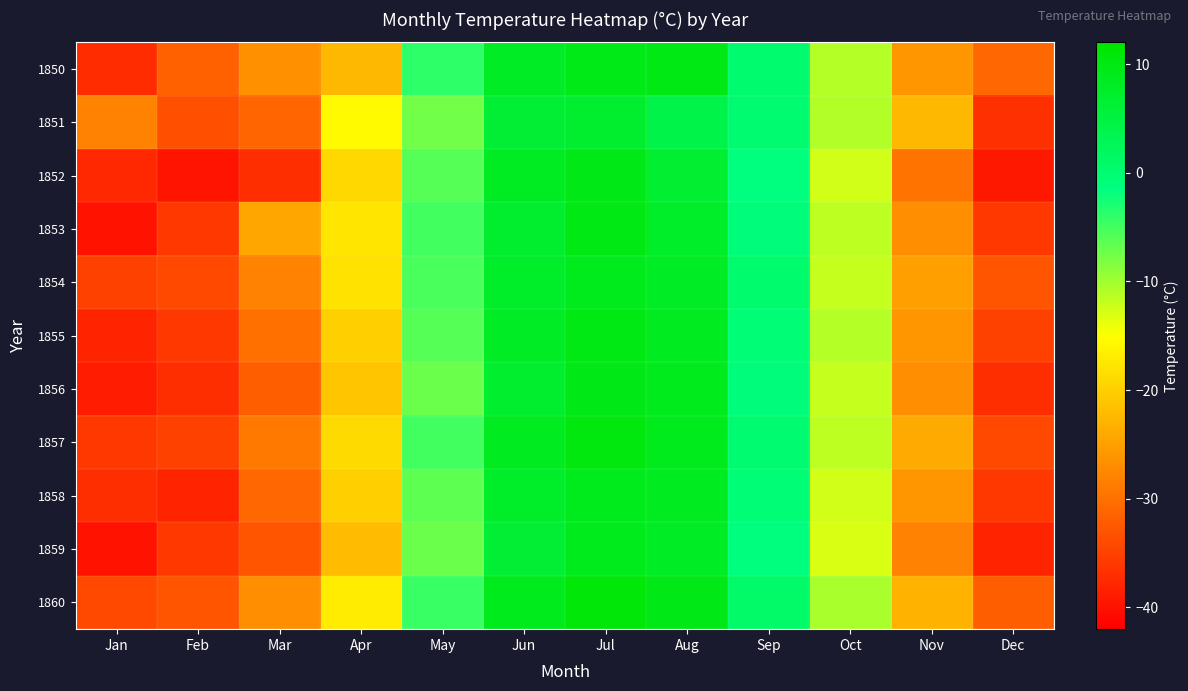

Count the number of data series in this chart.

11